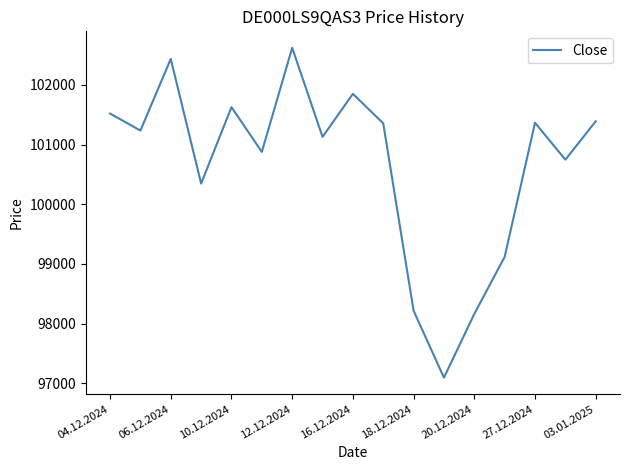

What is the smallest value displayed?

97096